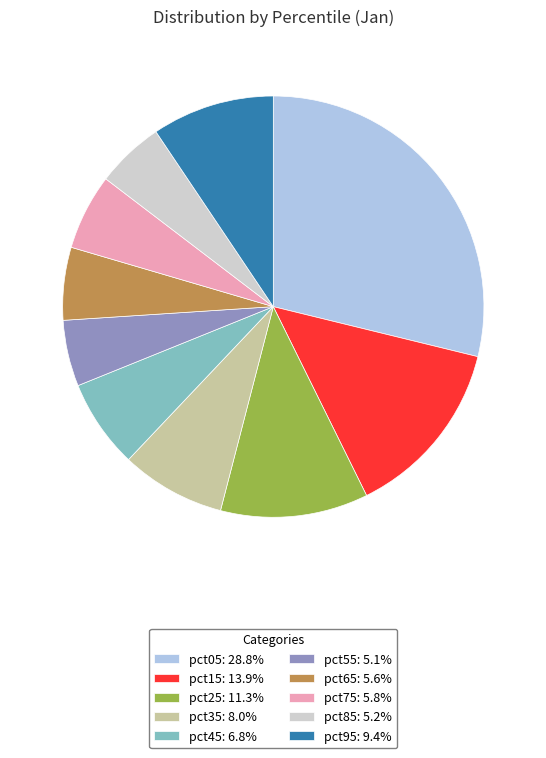

Do pct15 and pct65 together represent more than half of the pie?

No